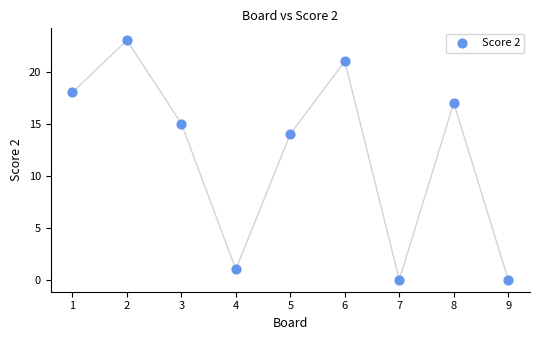

What is the range of Y values (max minus min)?

23